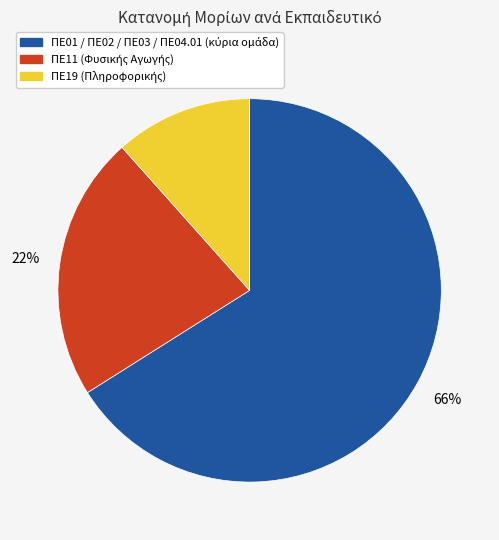

Is there any slice that represents more than half of the pie?

Yes